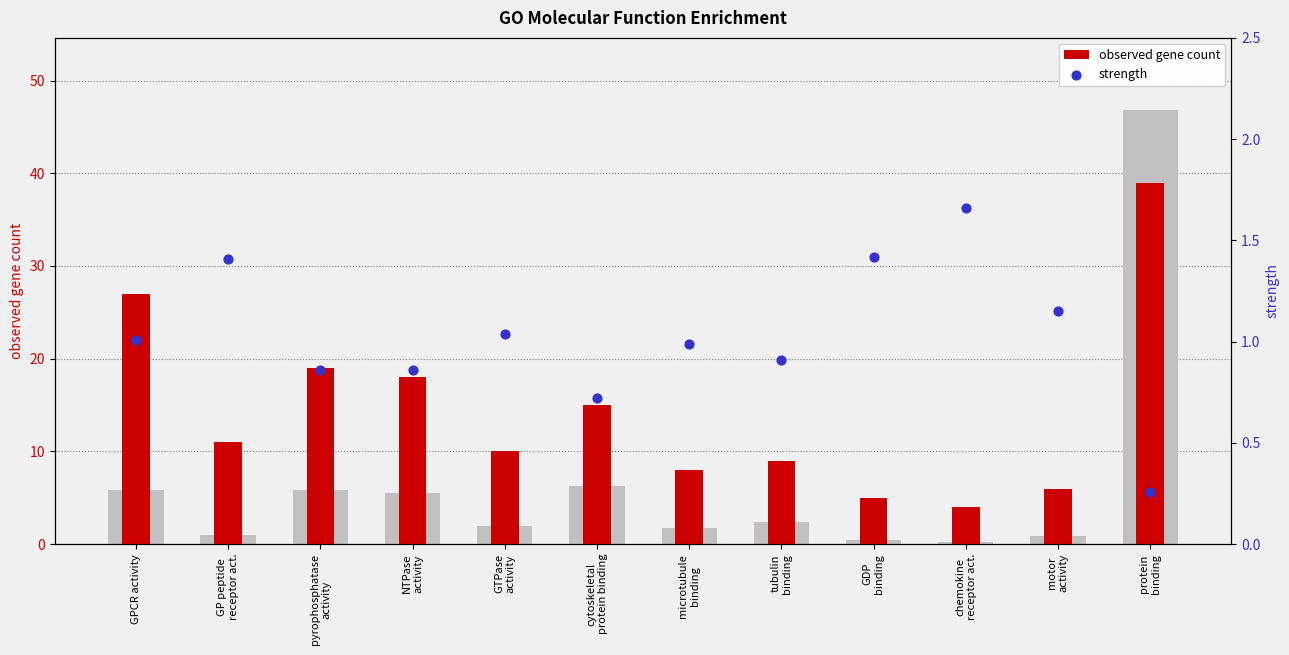

What is the total value across all series at GPCR activity?

28.0